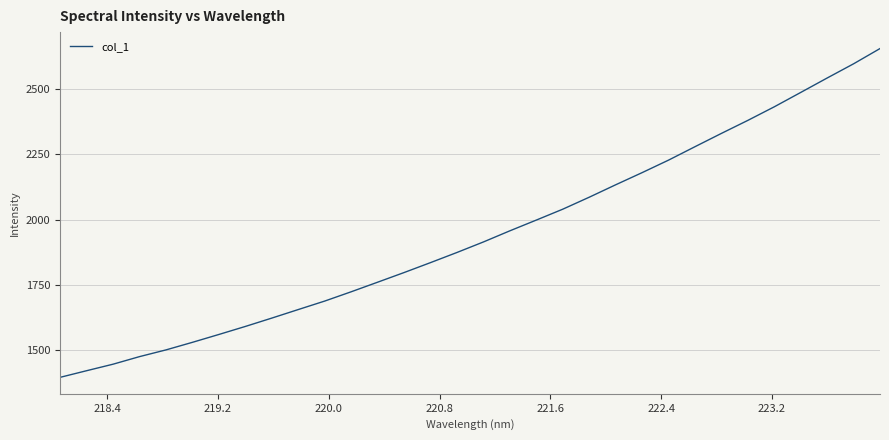

What is the difference between the maximum and minimum values?

1261.2